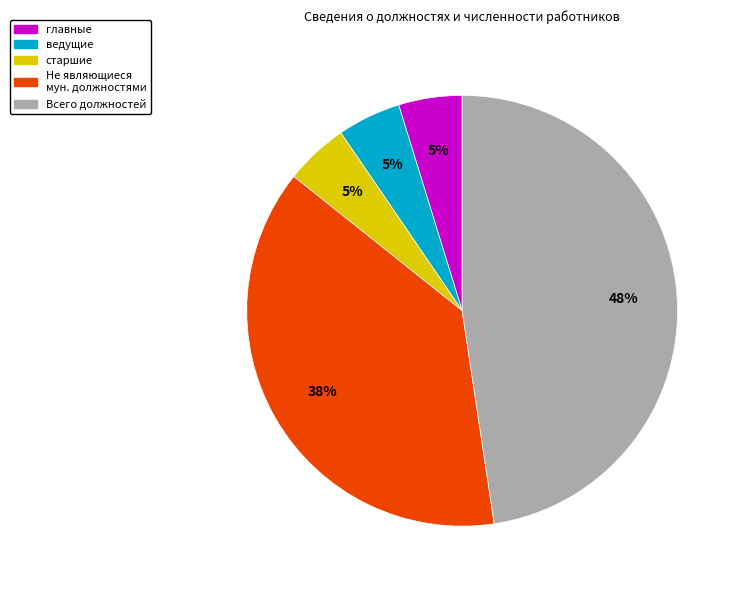

How many segments does this pie chart have?

5